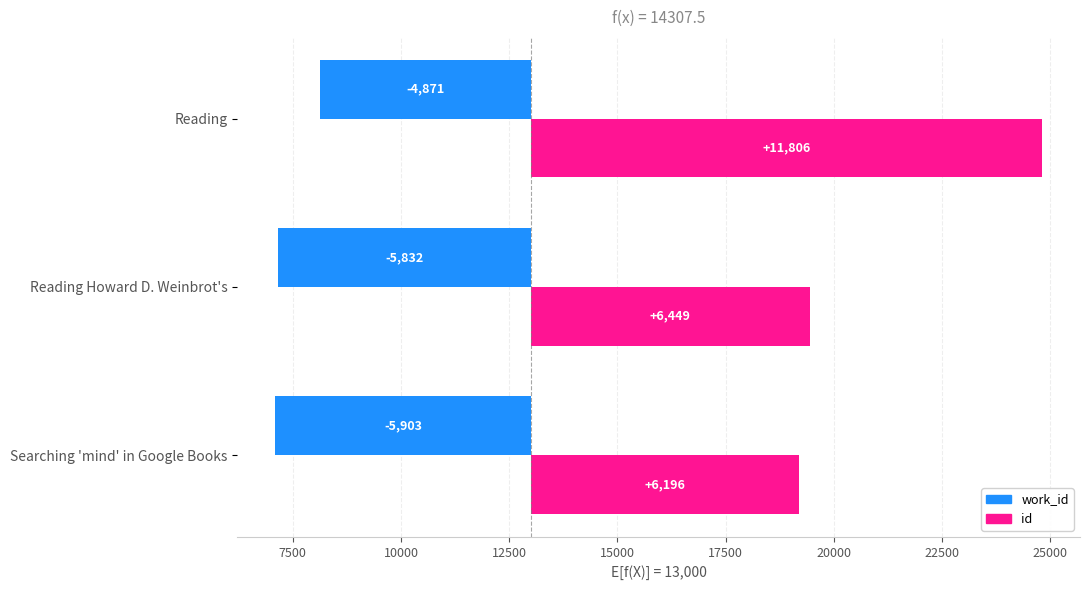

Which series has the widest spread of values?

id